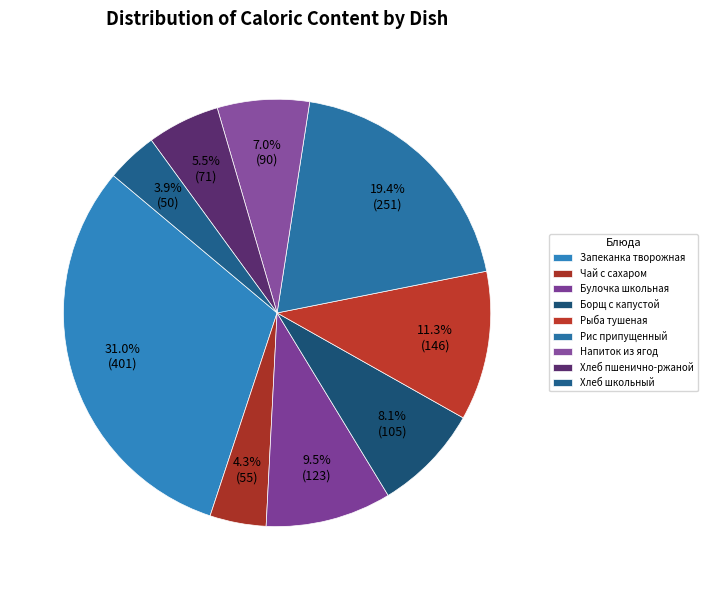

To the nearest percent, what is the difference between the largest and smallest slice percentages?

27%